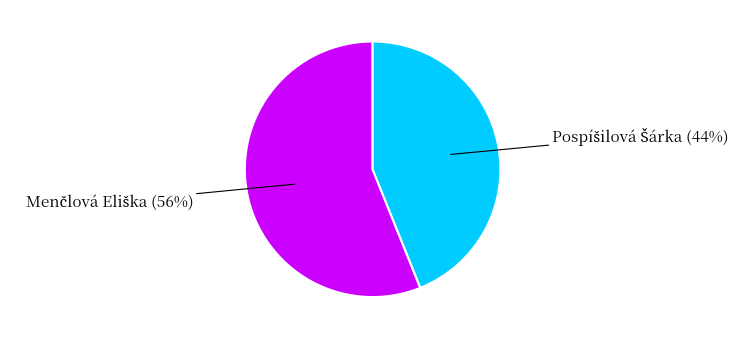

Is there a majority slice in this chart?

Yes